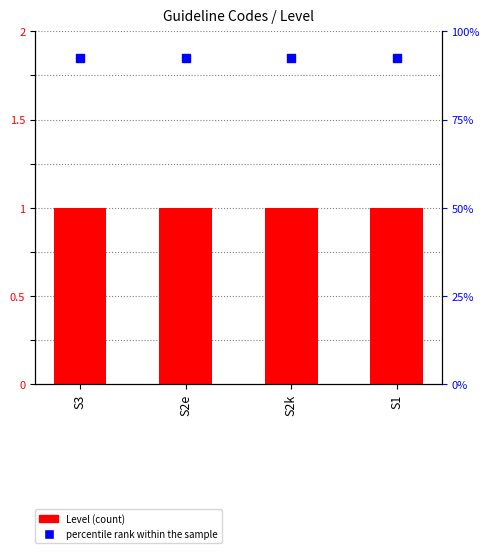

Is the value of percentile rank within the sample at S1 greater than the value of Level at S2e?

Yes